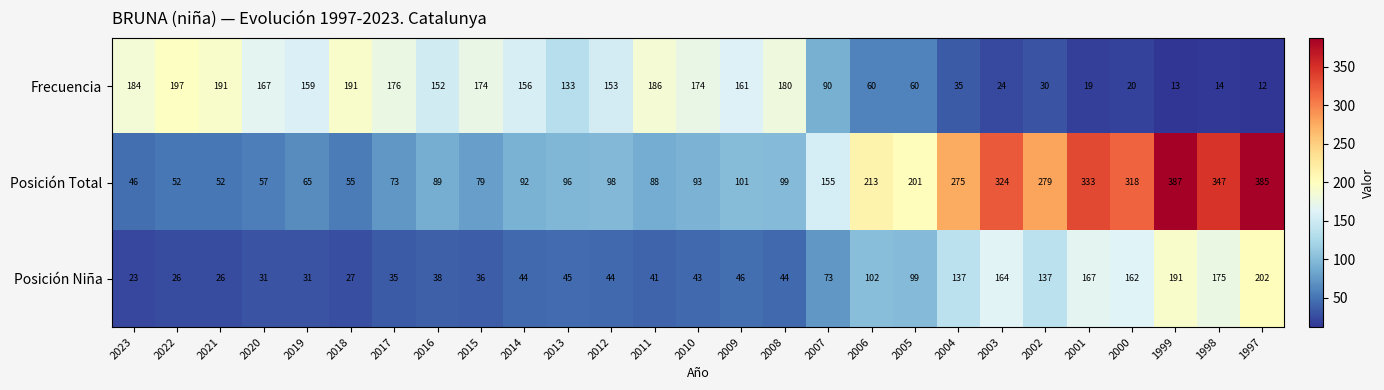

Rank the series at 2019 from highest to lowest value.

Frecuencia, Posición Total, Posición Niña